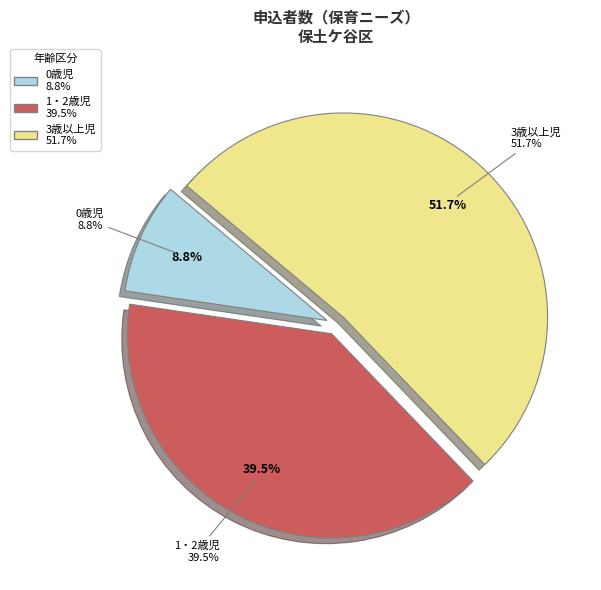

How many segments does this pie chart have?

3